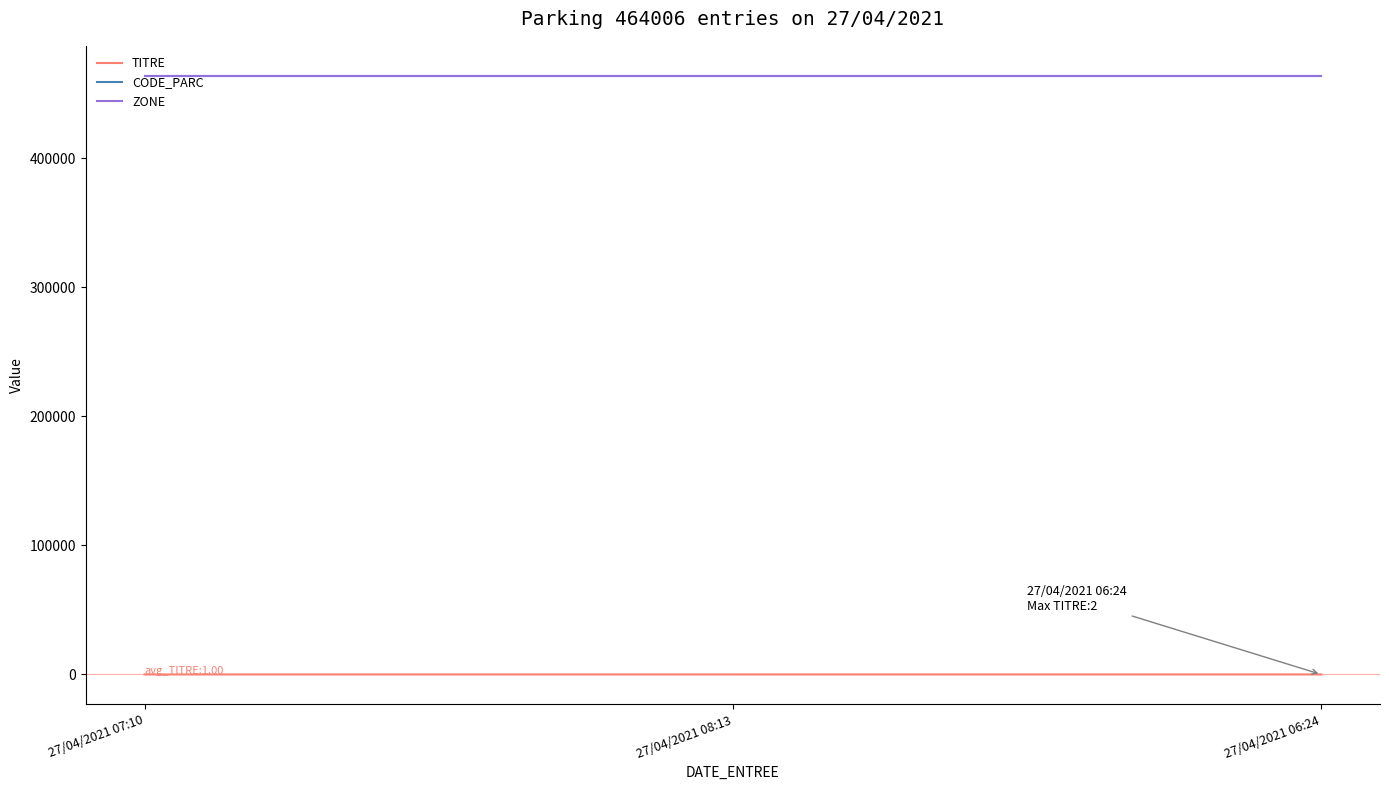

Reading left to right, transcribe all the data shown in this chart.

TITRE: 27/04/2021 07:10=0	27/04/2021 08:13=1	27/04/2021 06:24=2
CODE_PARC: 27/04/2021 07:10=464006	27/04/2021 08:13=464006	27/04/2021 06:24=464006
ZONE: 27/04/2021 07:10=464006	27/04/2021 08:13=464006	27/04/2021 06:24=464006